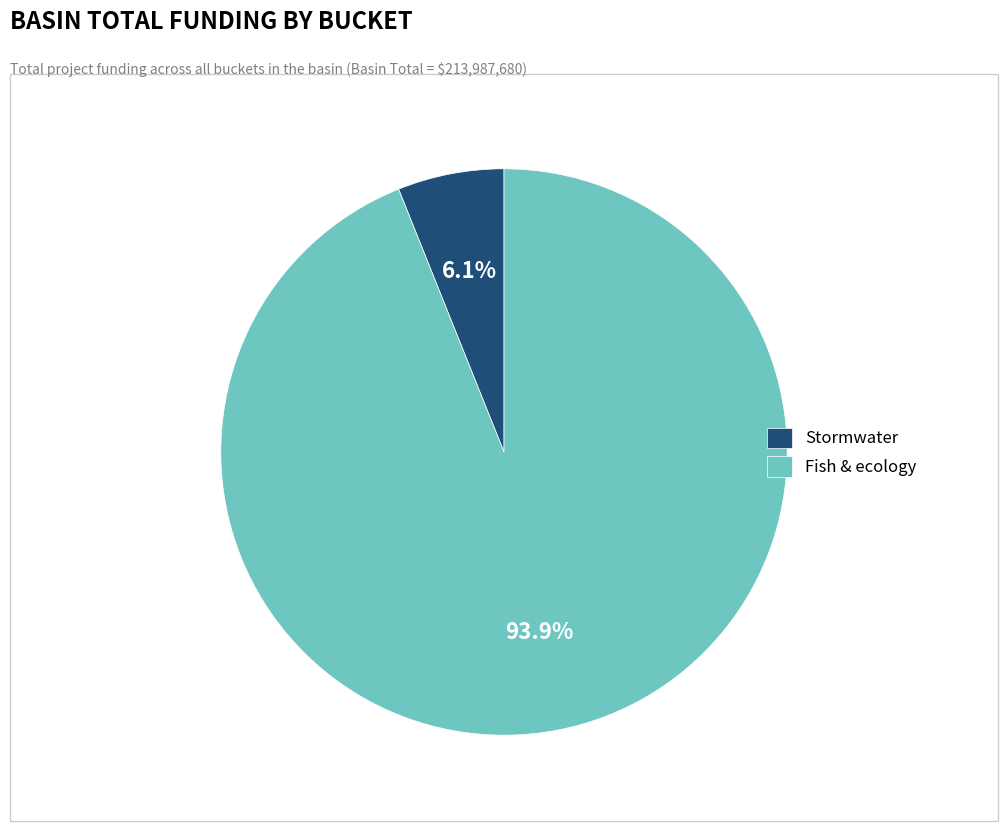

Which category accounts for the majority?

Fish & ecology